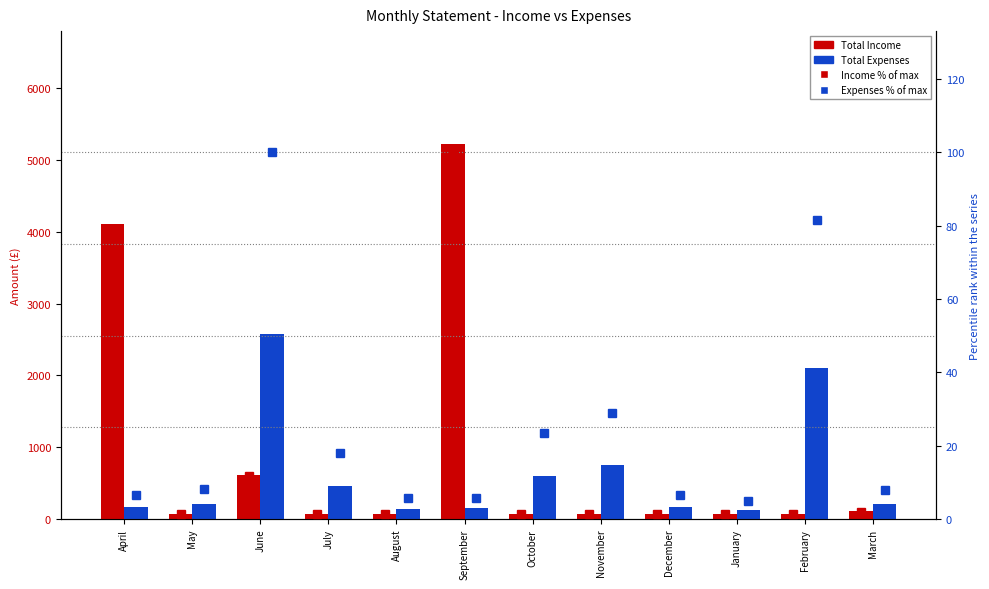

The Income % of max series shows 1.8 at January. True or false?

False